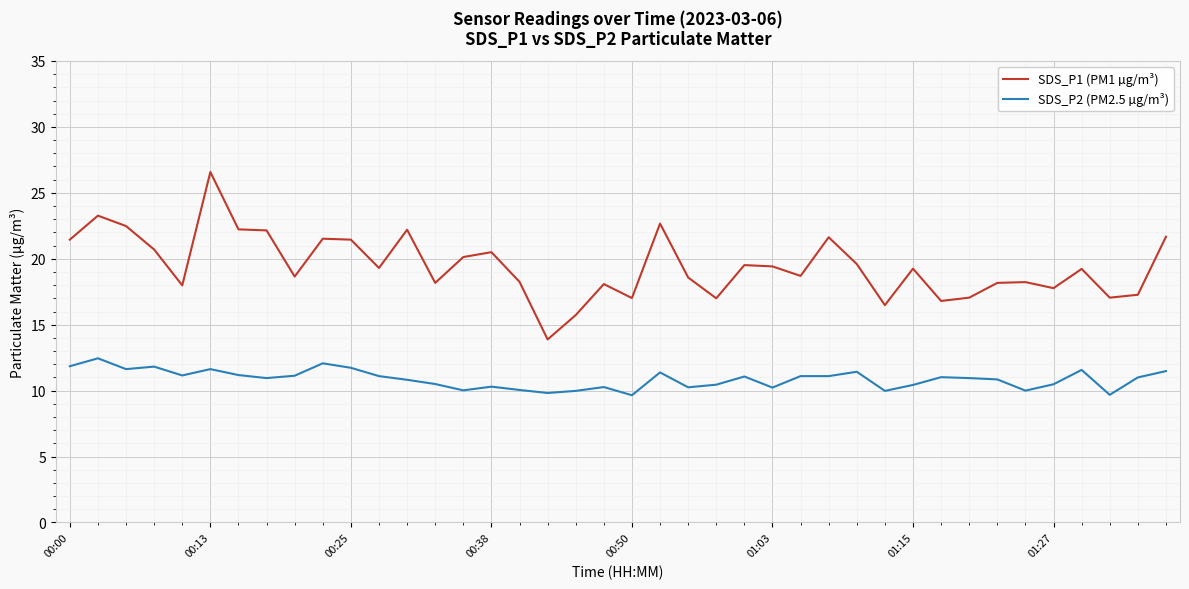

True or false: SDS_P1 (PM1 µg/m³) has more than 0 interior local peaks.

True